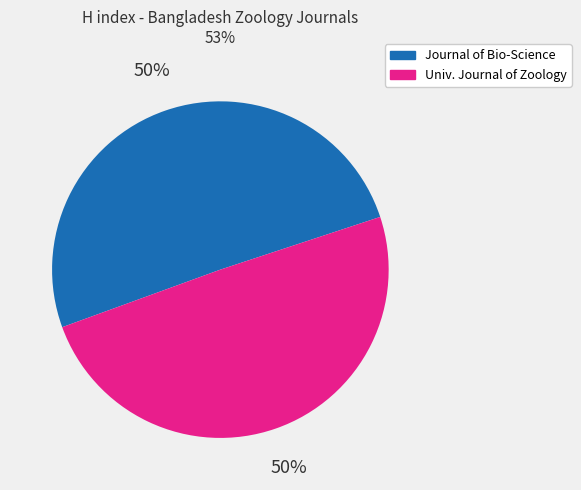

Count the number of slices in the pie.

2